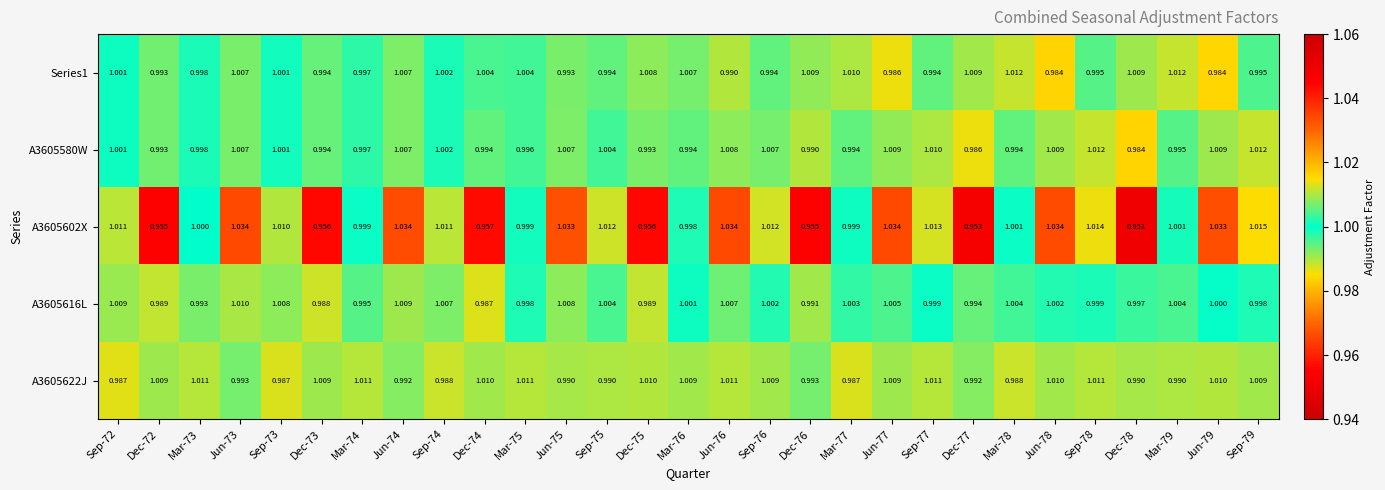

Which series has the largest total across all categories?

A3605622J